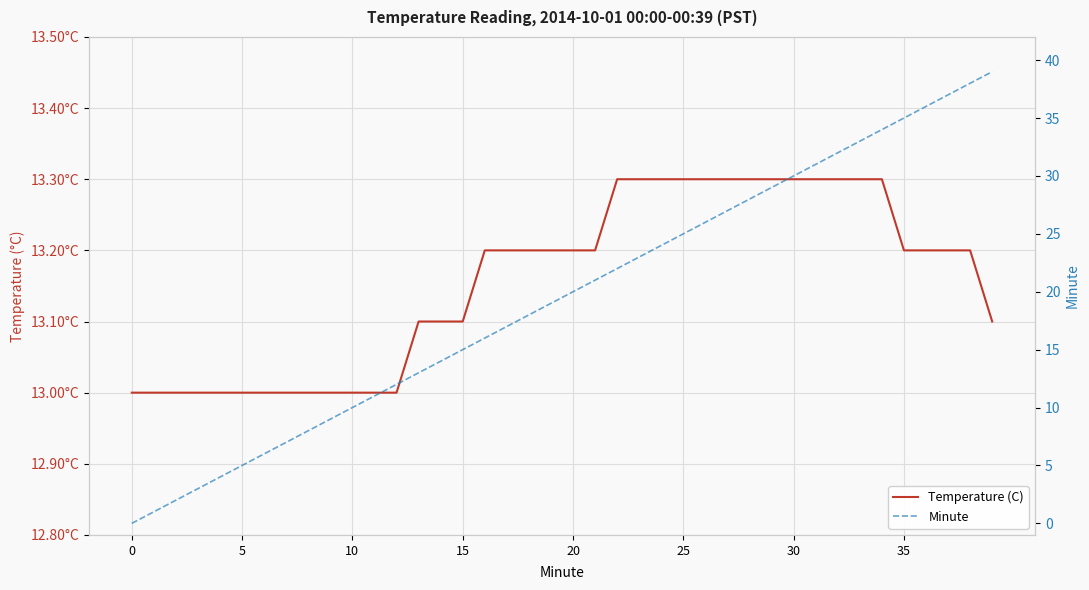

The value of Temperature (C) at 20 is 13.2. True or false?

True